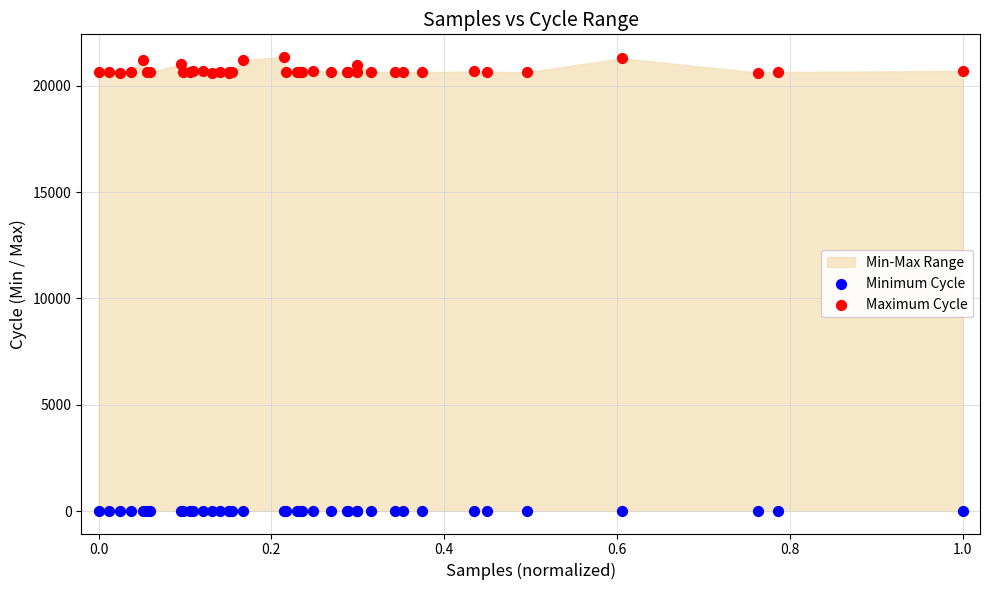

Which series contains the lowest Y value?

Minimum Cycle